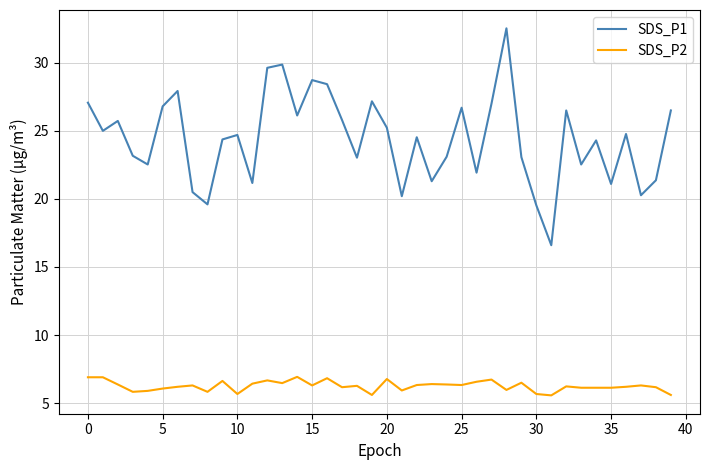

Which series has the largest range (max minus min)?

SDS_P1